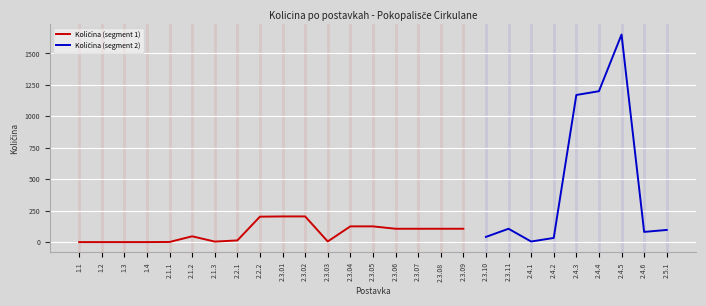

What is the label of the 15th point from the right?

2.3.04